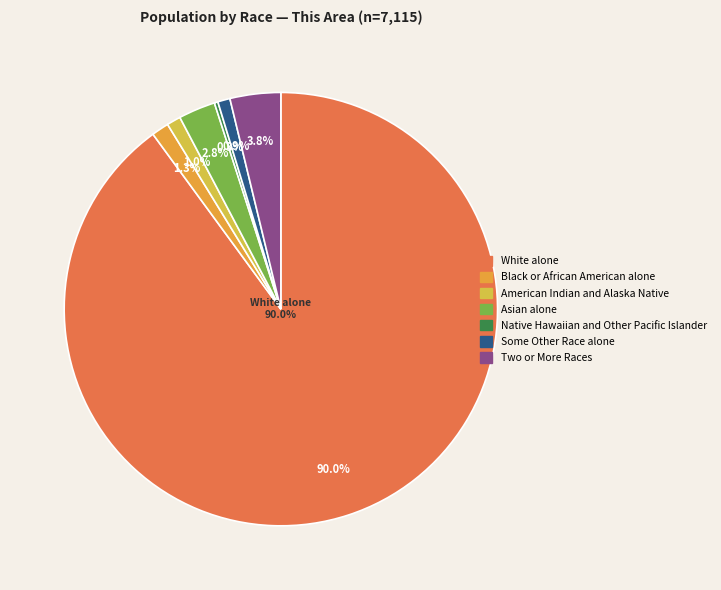

Rank the categories by value from lowest to highest.

Native Hawaiian and Other Pacific Islander, Some Other Race alone, American Indian and Alaska Native, Black or African American alone, Asian alone, Two or More Races, White alone